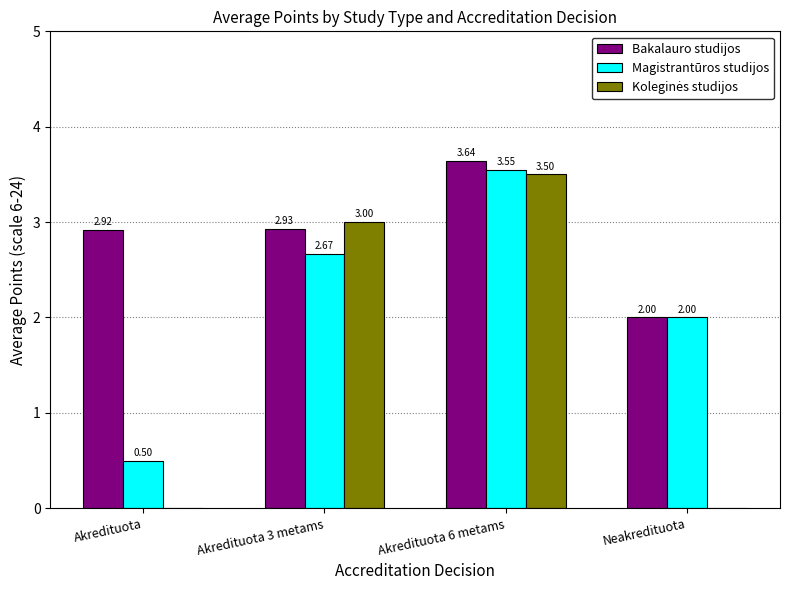

How many Magistrantūros studijos values are between 2 and 3?

2